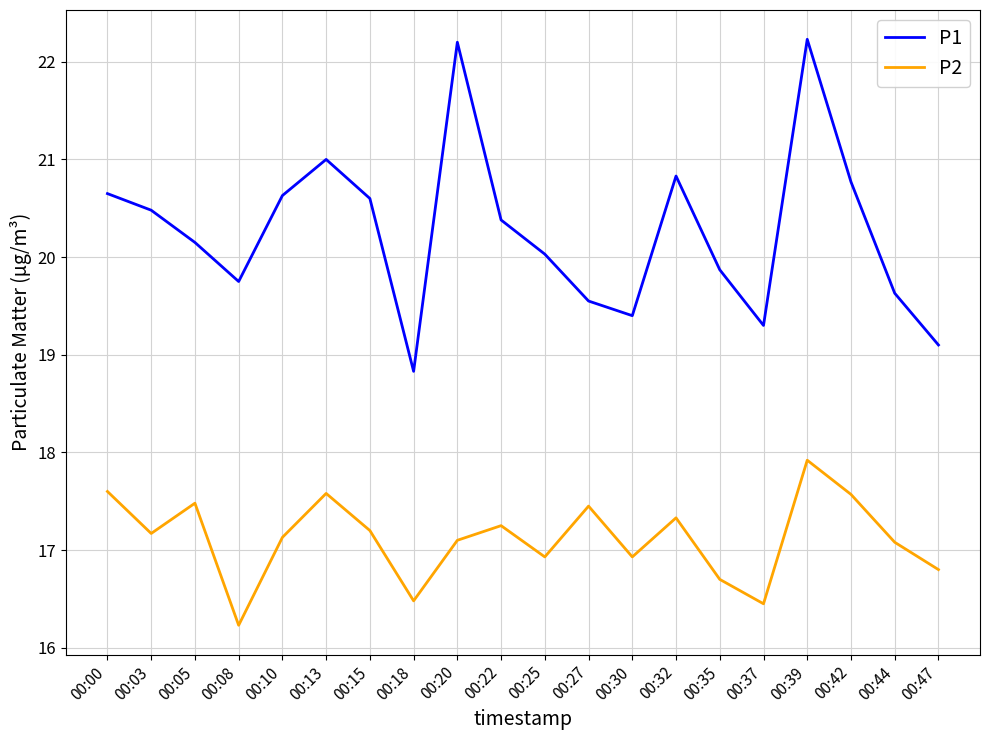

True or false: P2 has a value of 28.4 at 00:30.

False